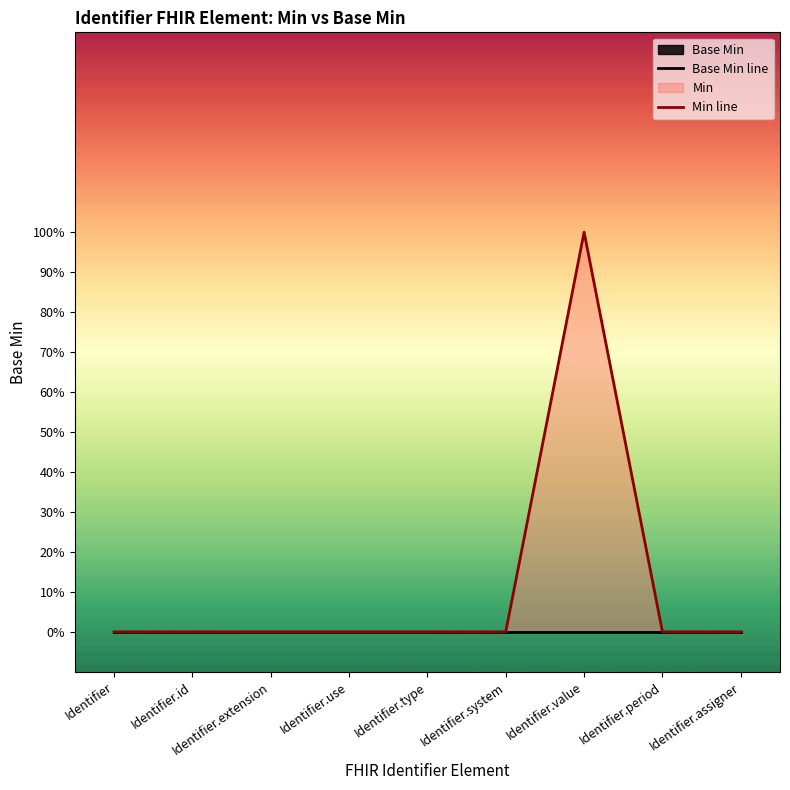

Does the chart display data point markers on the line(s)?

No